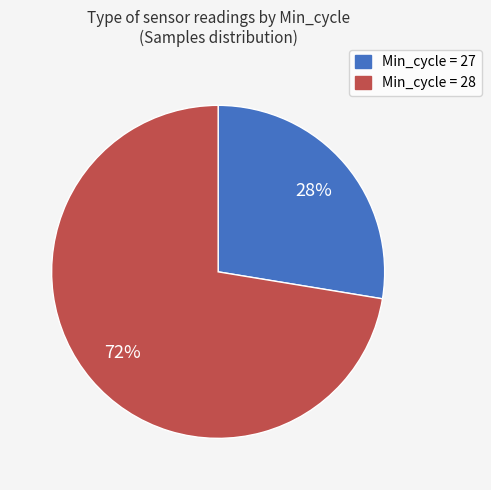

How many slices are in this pie chart?

2